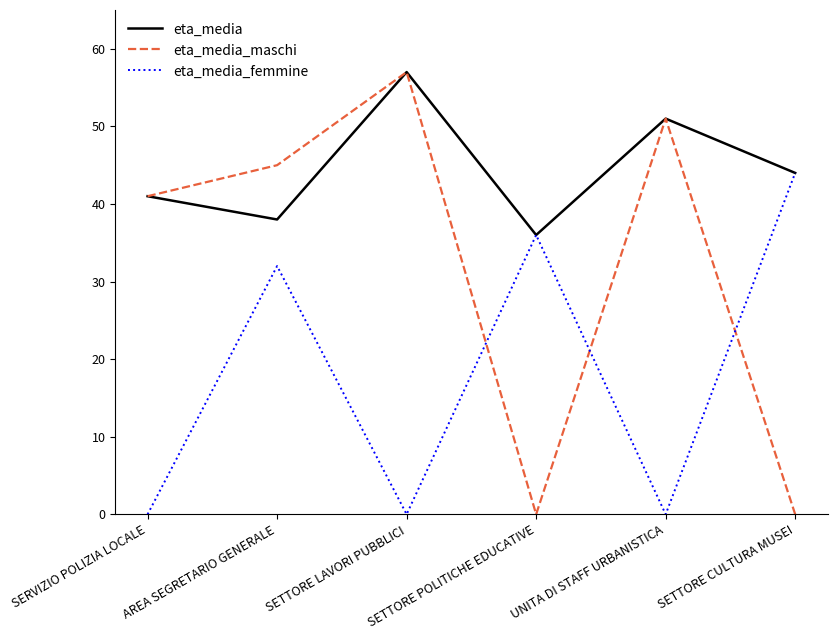

What is the average value of the eta_media_femmine series?

19